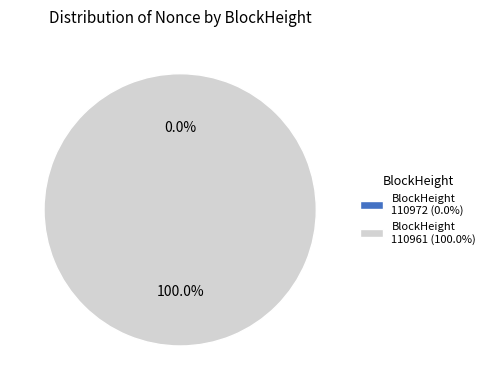

Which has a higher value, 110972 or 110961?

110961